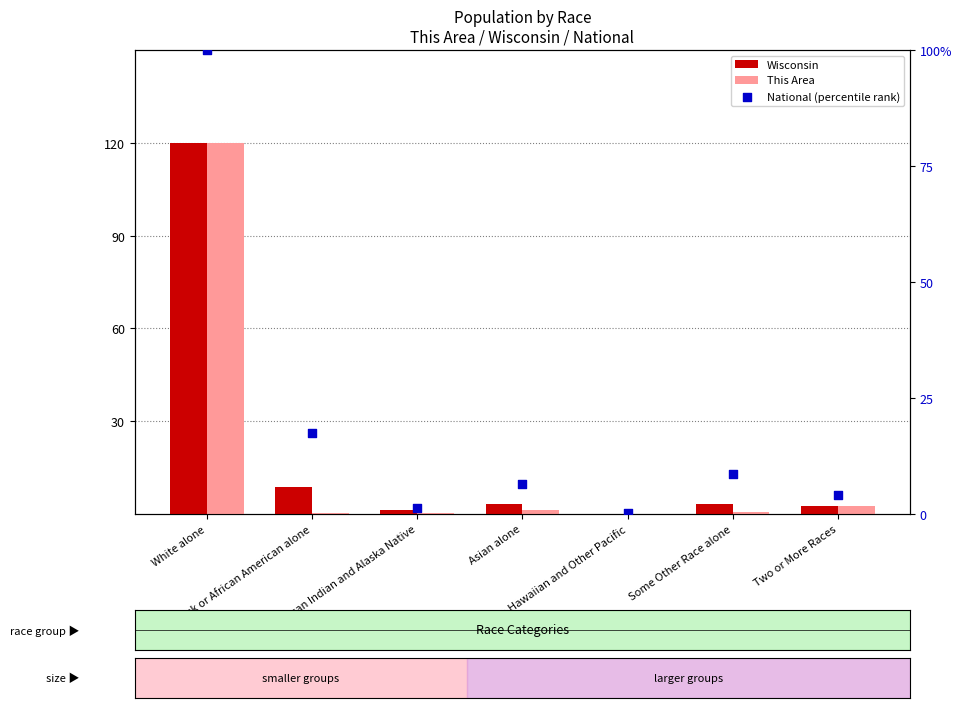

What is the total value across all series at Some Other Race alone?

12.6